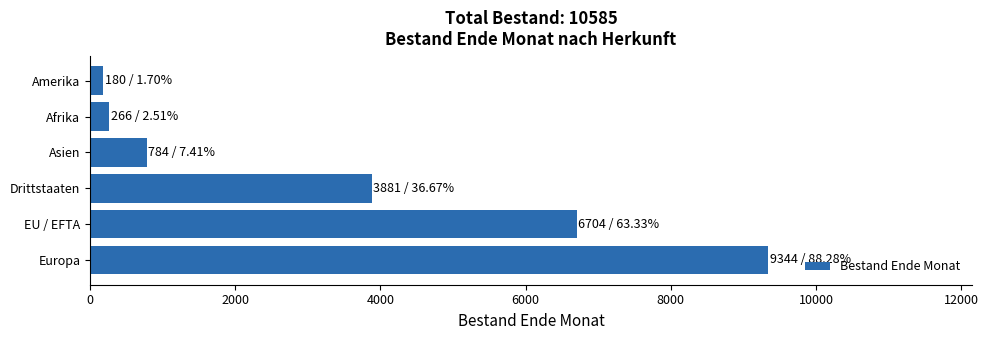

What is the difference between the second highest and minimum values?

6524